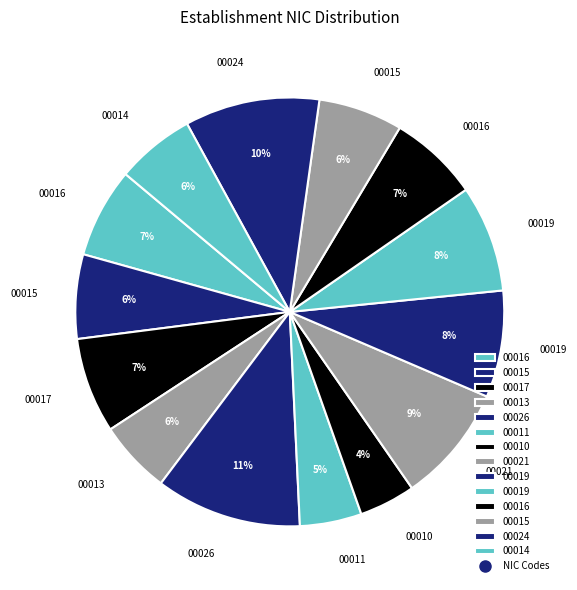

How many segments does this pie chart have?

14